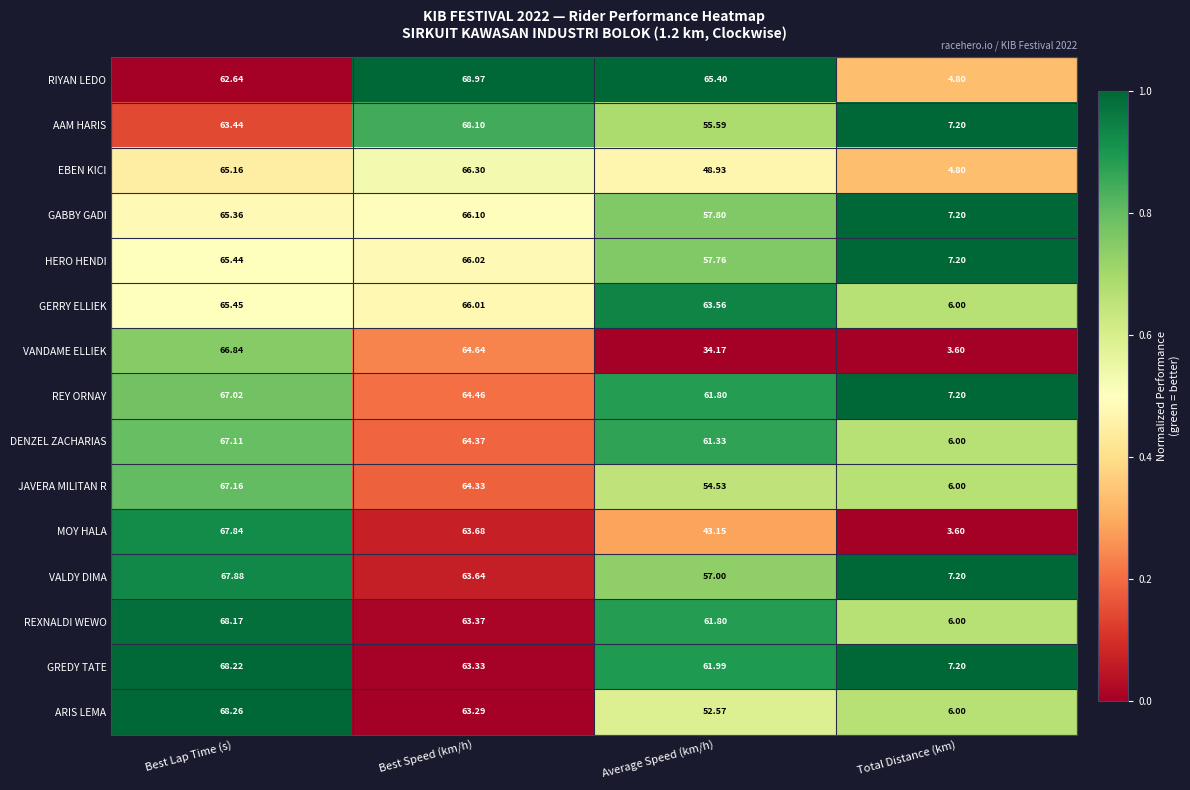

List the labels in order of VALDY DIMA value, largest first.

Best Lap Time (s), Best Speed (km/h), Average Speed (km/h), Total Distance (km)